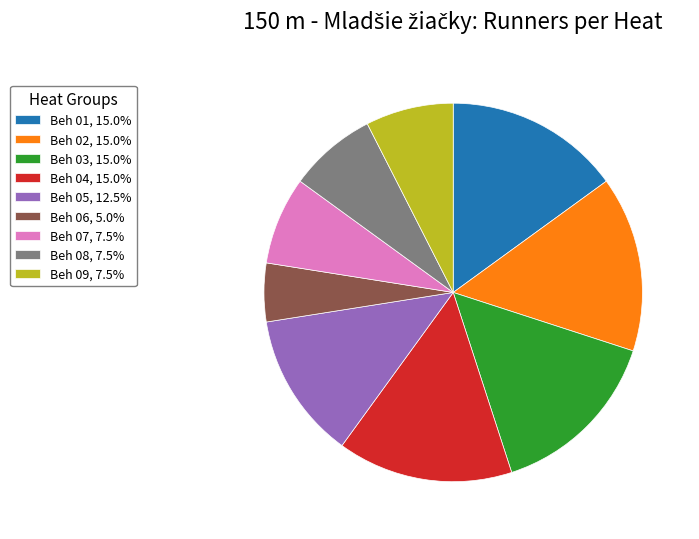

Count the number of slices in the pie.

9